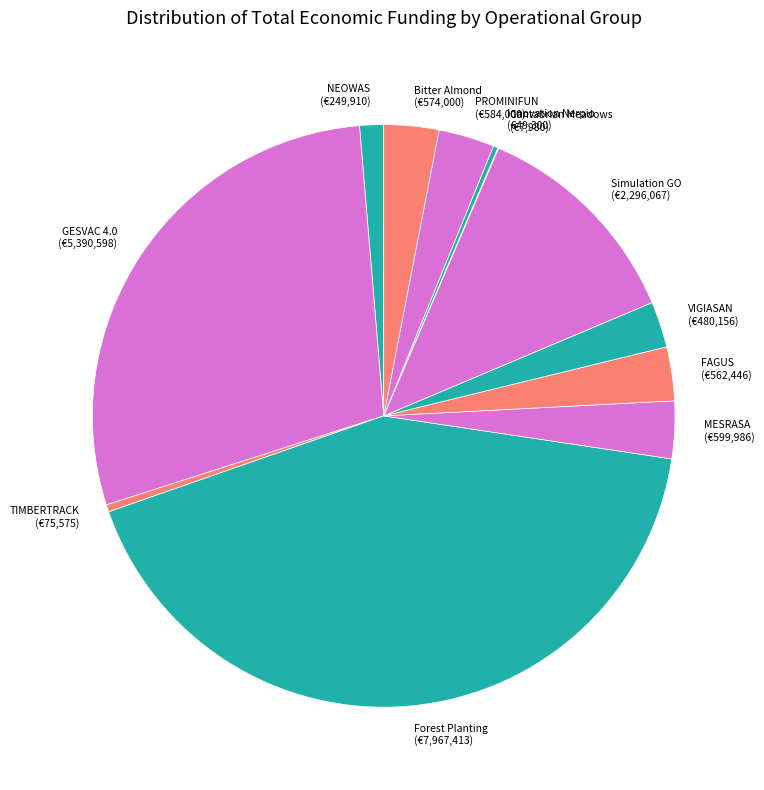

Is it true that MESRASA (€599,986) is 10% of the pie?

False